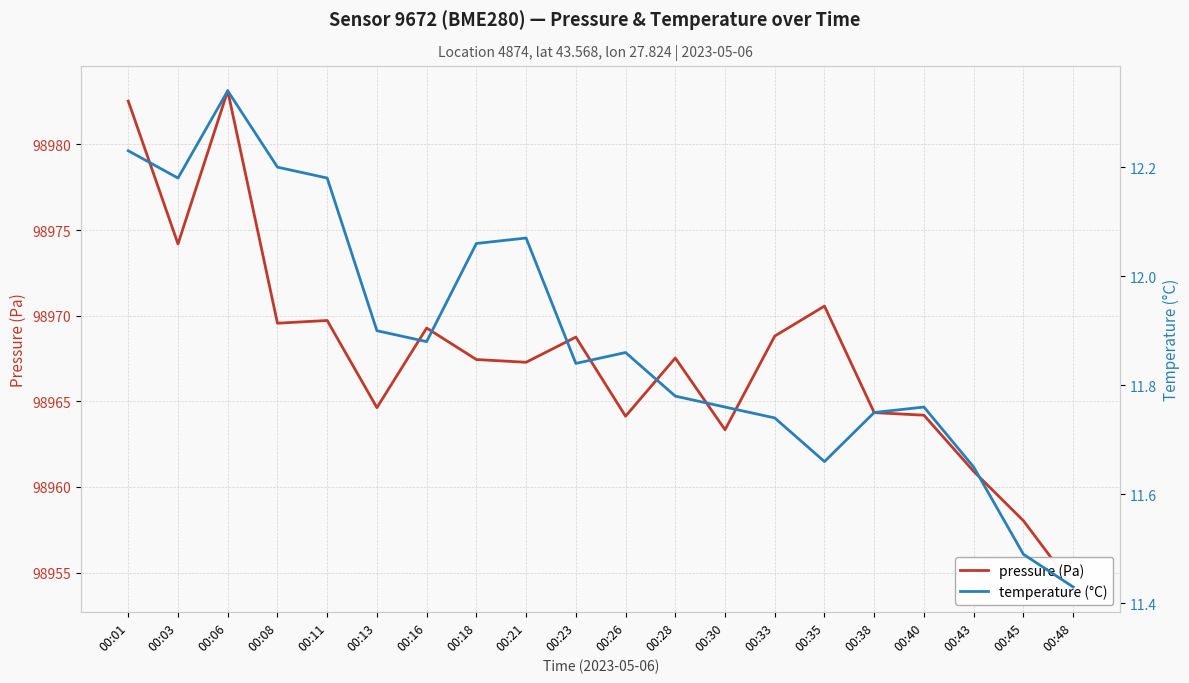

How many interior local valleys does the temperature (°C) series have?

4